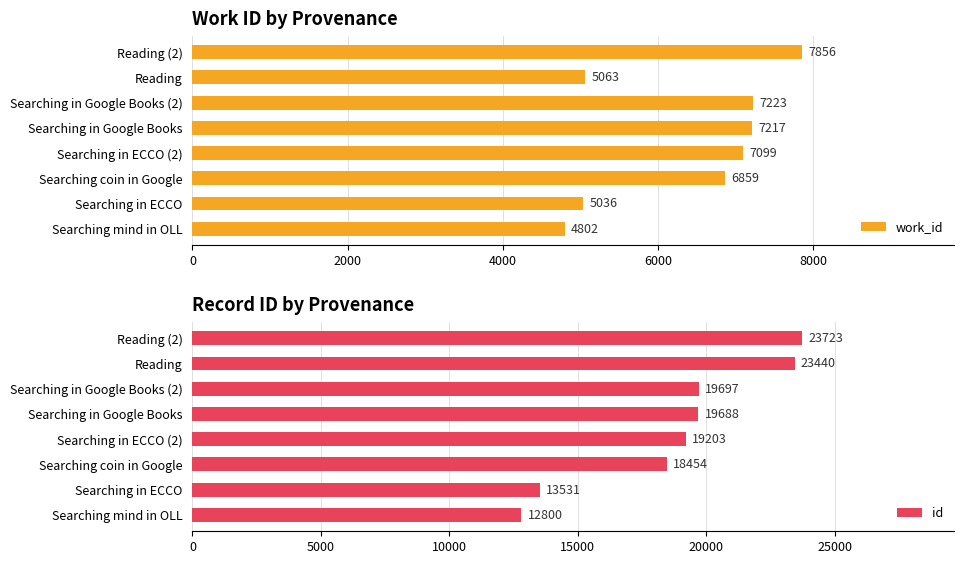

Where is work_id nearest to the value 6329?

Searching coin in Google